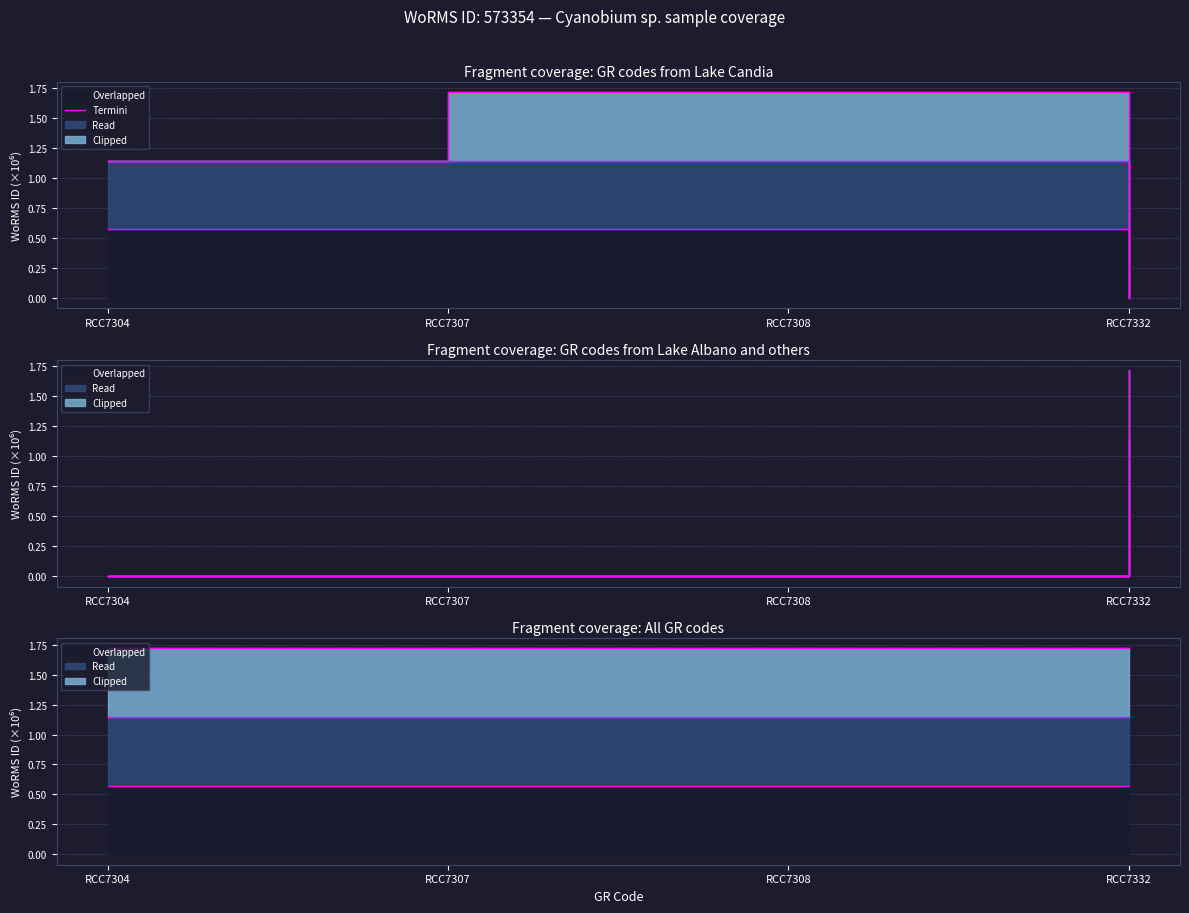

Reading left to right, extract all data points from this chart.

0.6	0.6	0.6	0.0